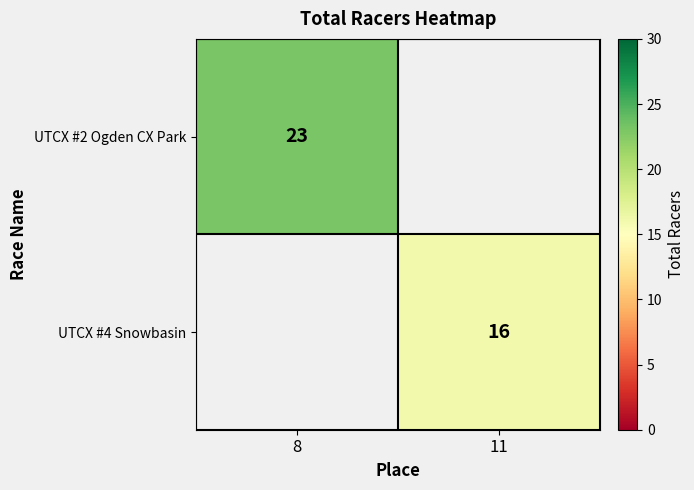

The value of UTCX #2 Ogden CX Park at 8 is 6. True or false?

False